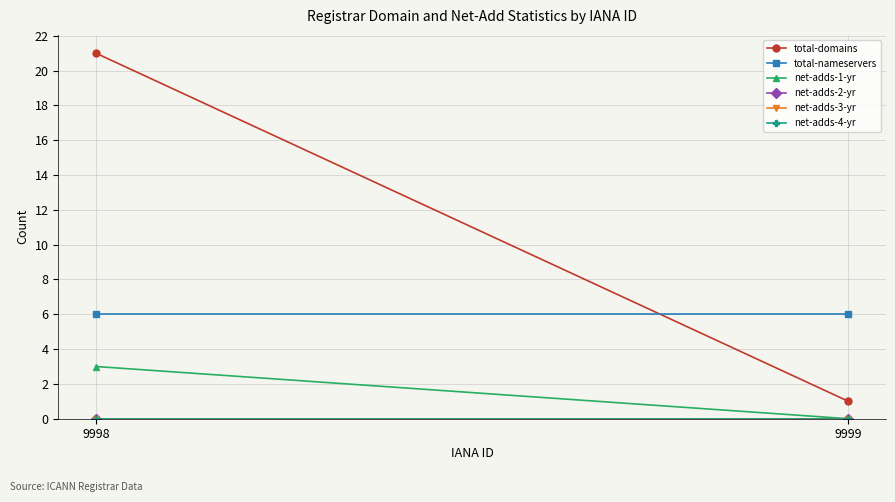

Reading left to right, extract all data points from this chart.

total-domains: 9998=21	9999=1
total-nameservers: 9998=6	9999=6
net-adds-1-yr: 9998=3	9999=0
net-adds-2-yr: 9998=0	9999=0
net-adds-3-yr: 9998=0	9999=0
net-adds-4-yr: 9998=0	9999=0